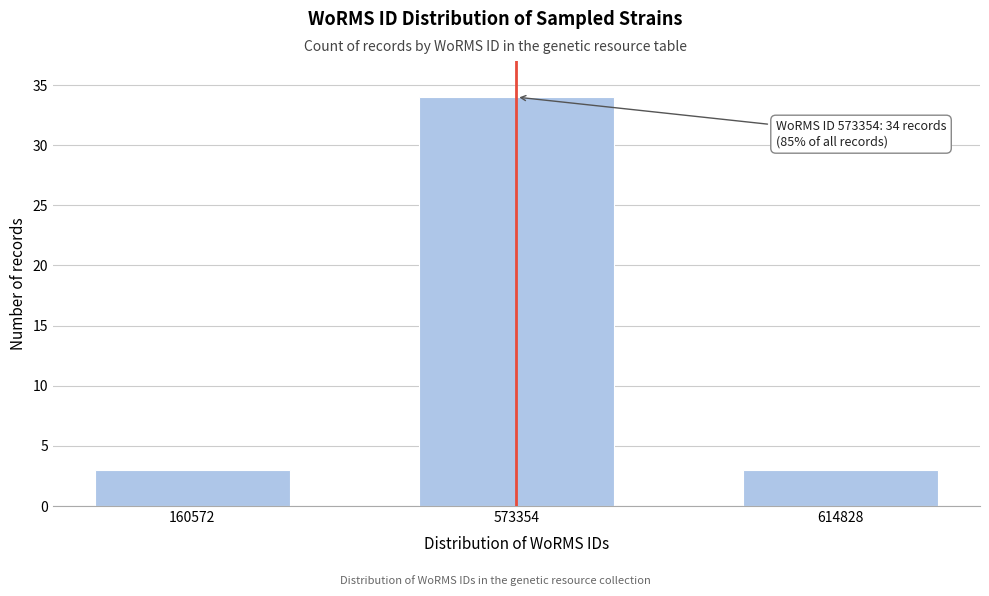

Reading right to left, extract all data points from this chart.

3	34	3